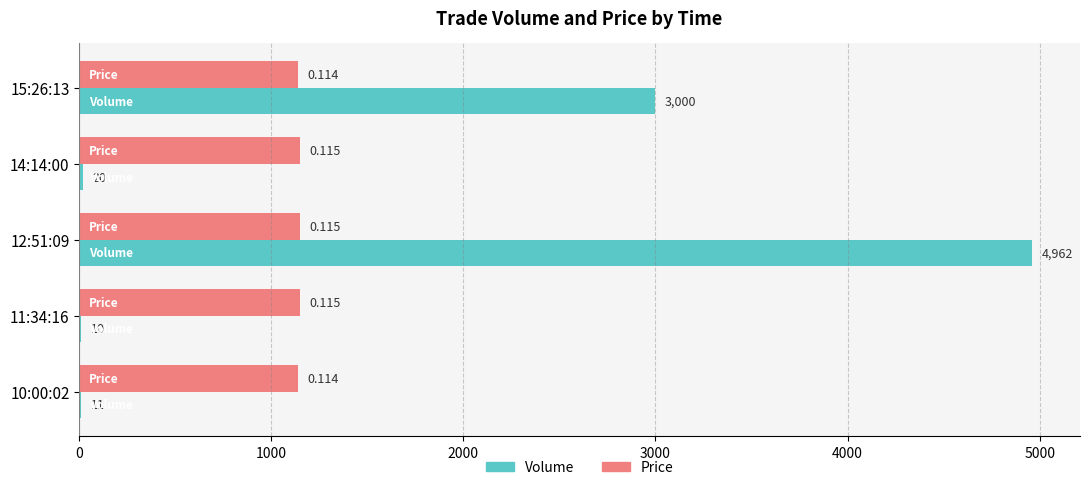

Is it true that Price (×10000) equals 1150 at 14:14:00?

True